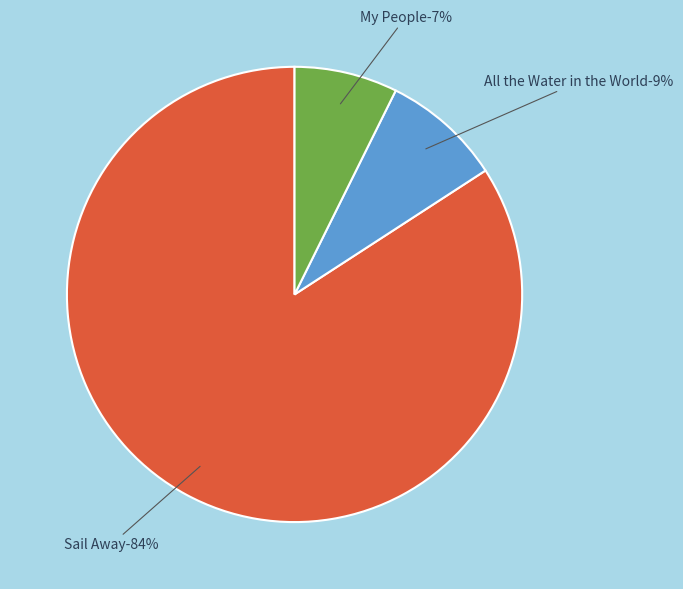

To the nearest percent, what portion does My People represent?

7%